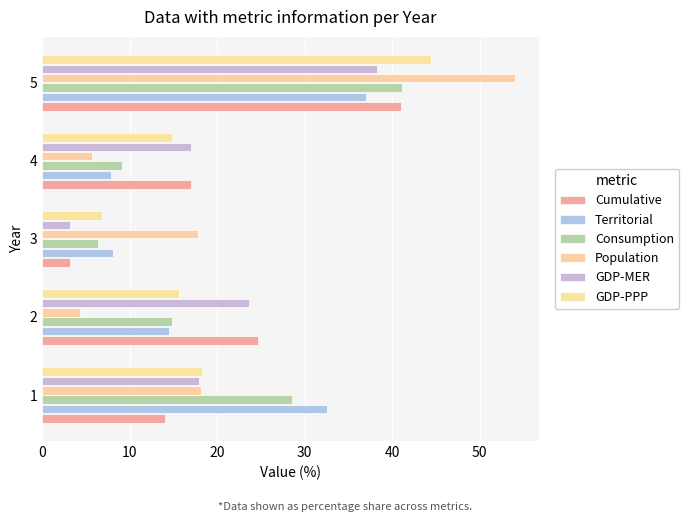

At how many categories does at least one series exceed 37?

1